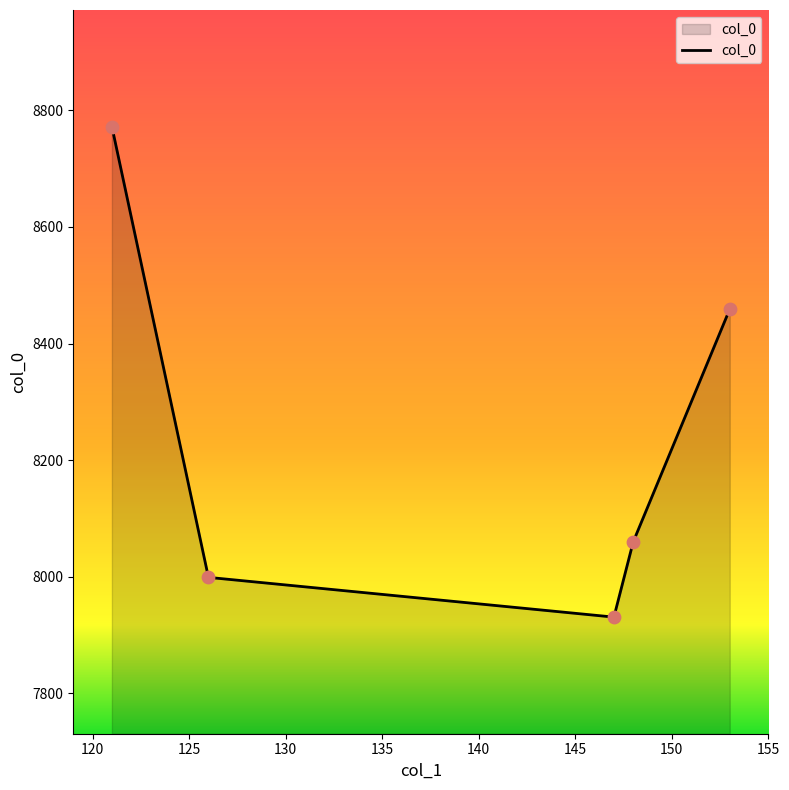

What is the difference between the maximum and second lowest values?

773.1